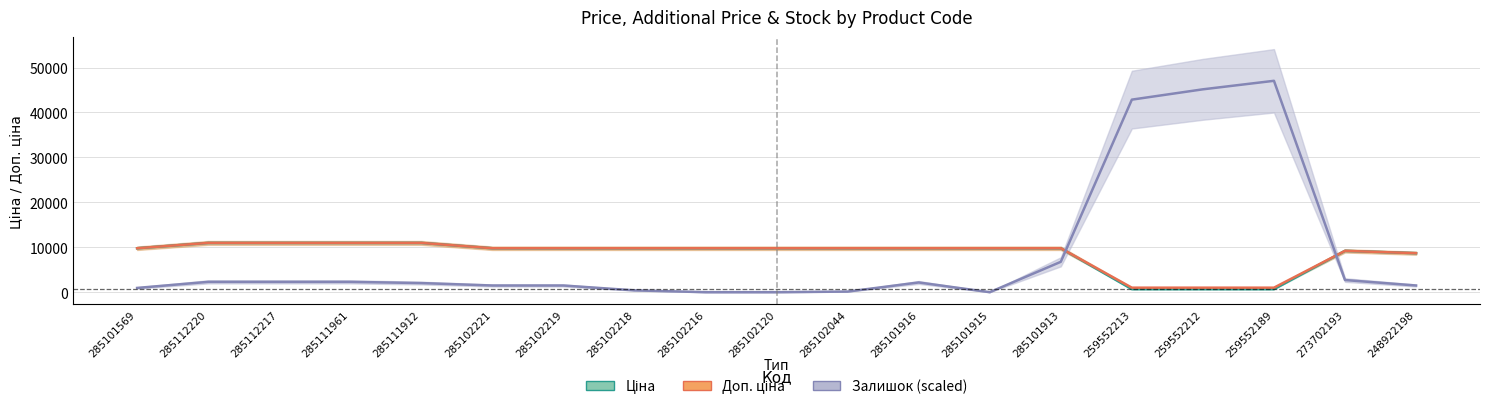

What is the label of the 9th point from the left?

285102216